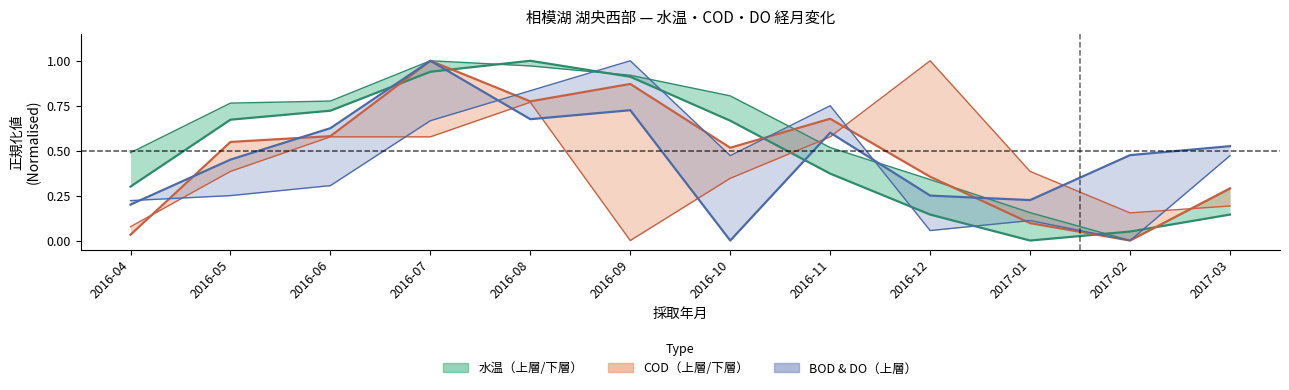

Which category has the lowest value across all series?

2017-01